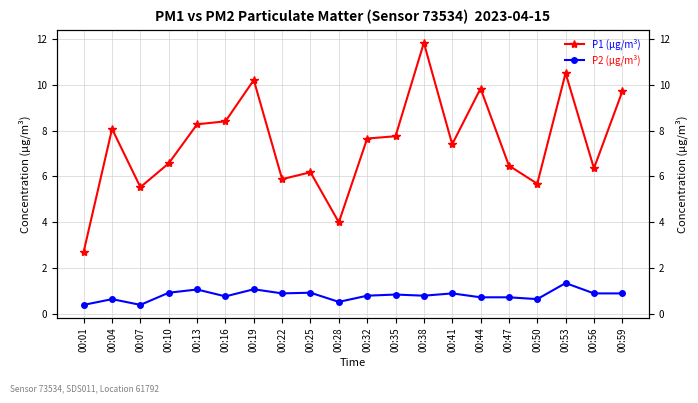

What are all the series names shown in the legend?

P1 (µg/m³), P2 (µg/m³)